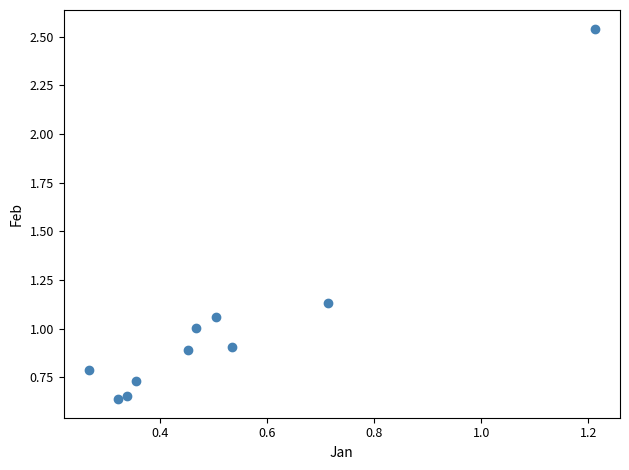

What is the average X value?

0.5